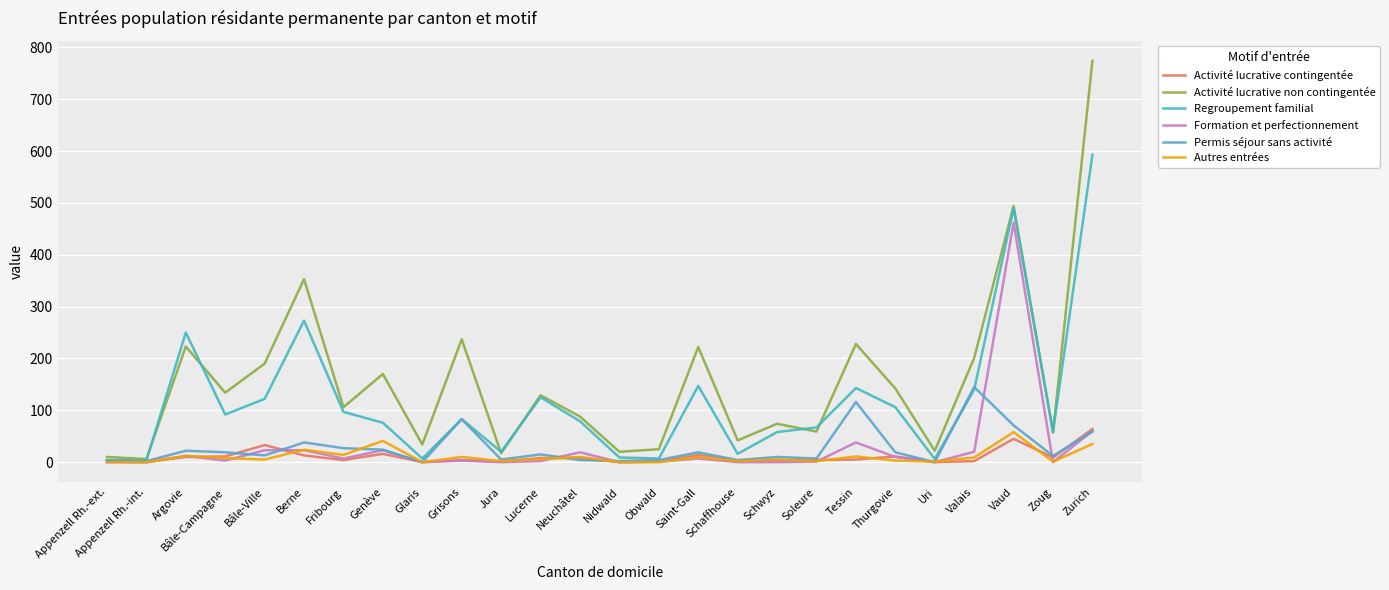

What is the total value across all series at Bâle-Campagne?

267